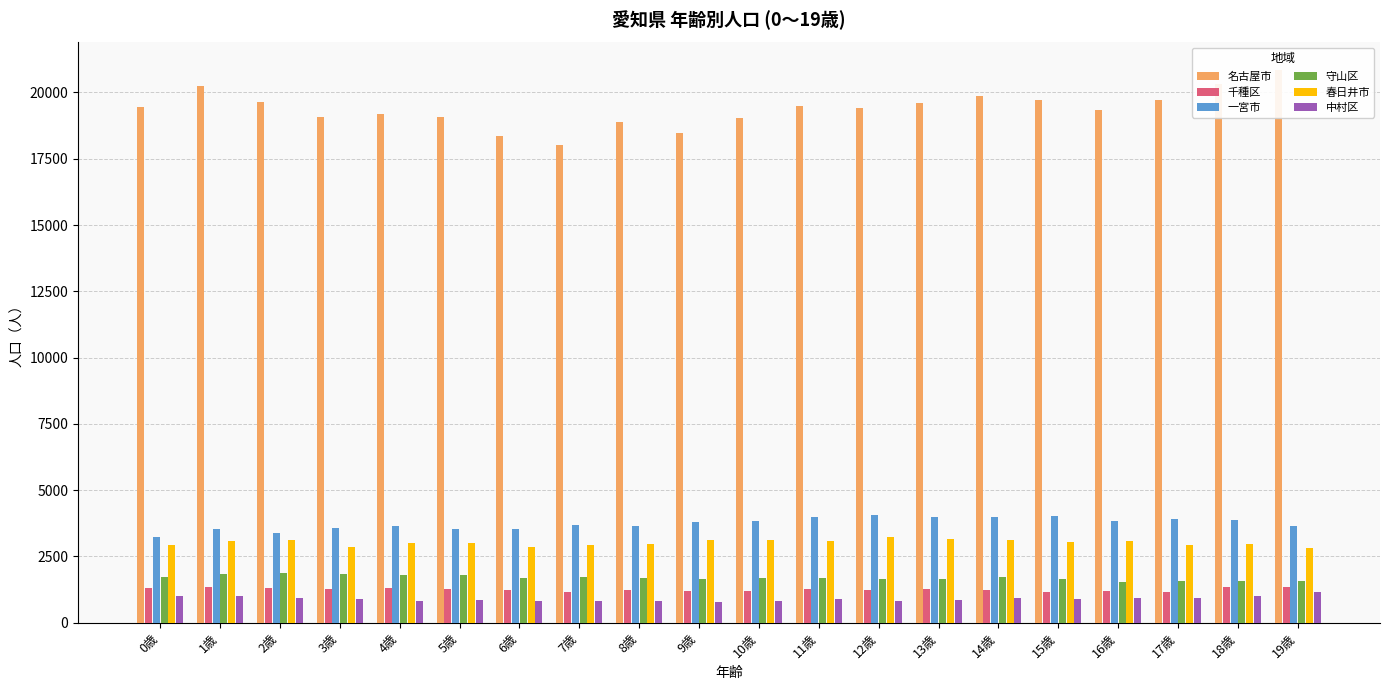

What is the total value across all series at 14歳?

30871